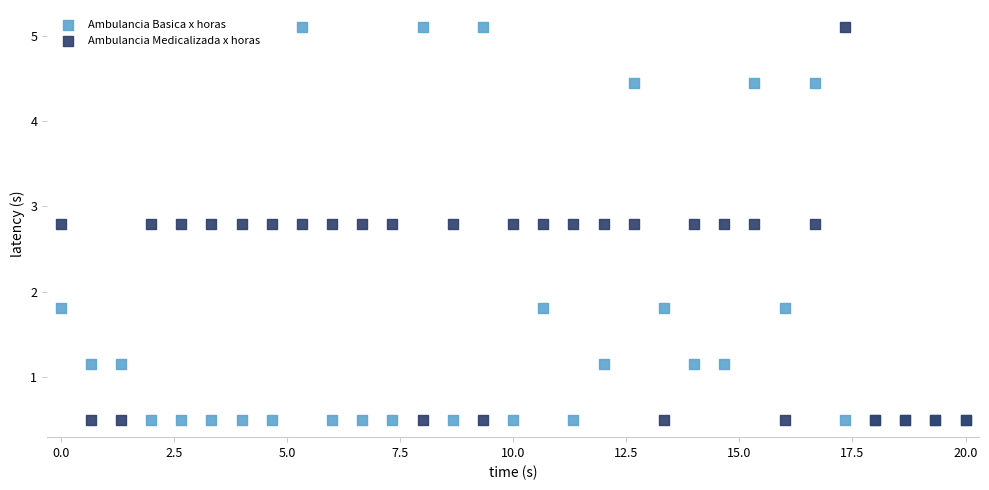

What is the X range (max minus min) for the scatter plot?

20.0